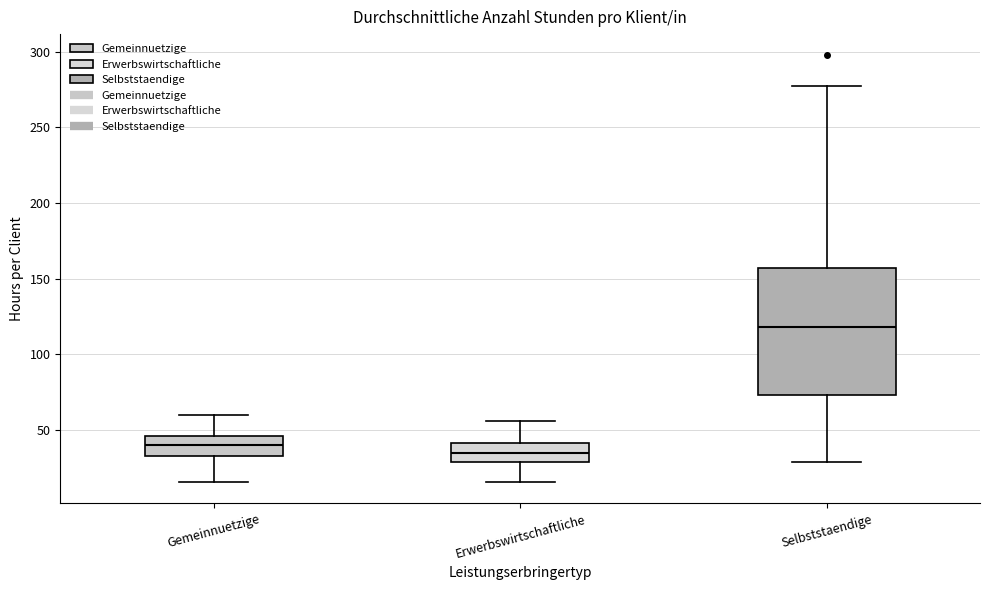

Reading left to right, read every box against the y-axis: the position of its median line, the range the box covers, and the ends of its whiskers. The values are not printed on the chart, so give them approximately, as read against the axis.

Gemeinnuetzige: median 40, box 35 to 45, whiskers 15 to 60
Erwerbswirtschaftliche: median 35, box 30 to 40, whiskers 15 to 55
Selbststaendige: median 120, box 75 to 155, whiskers 30 to 280